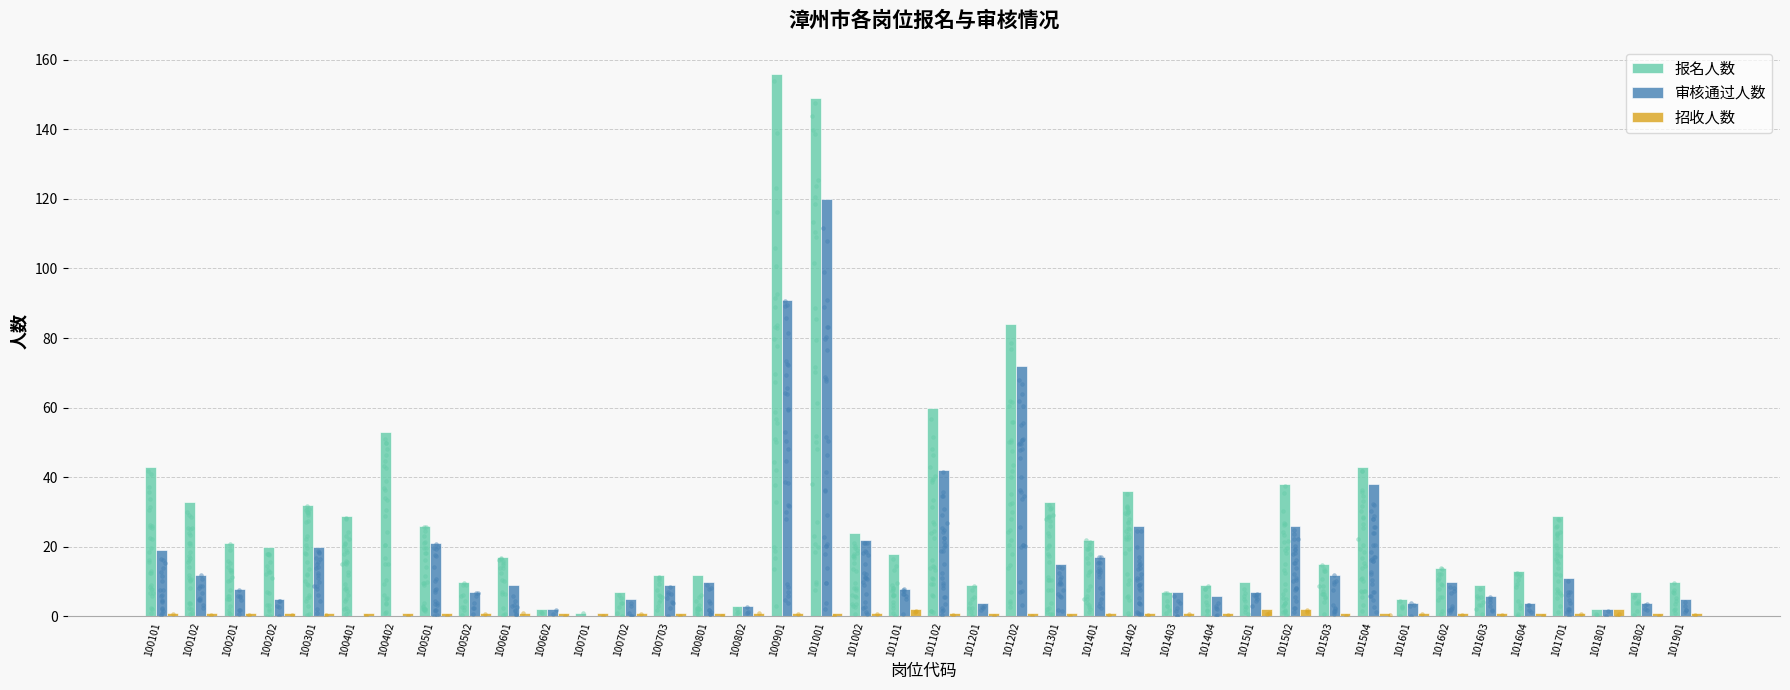

Which series has the widest spread of Y values?

报名人数